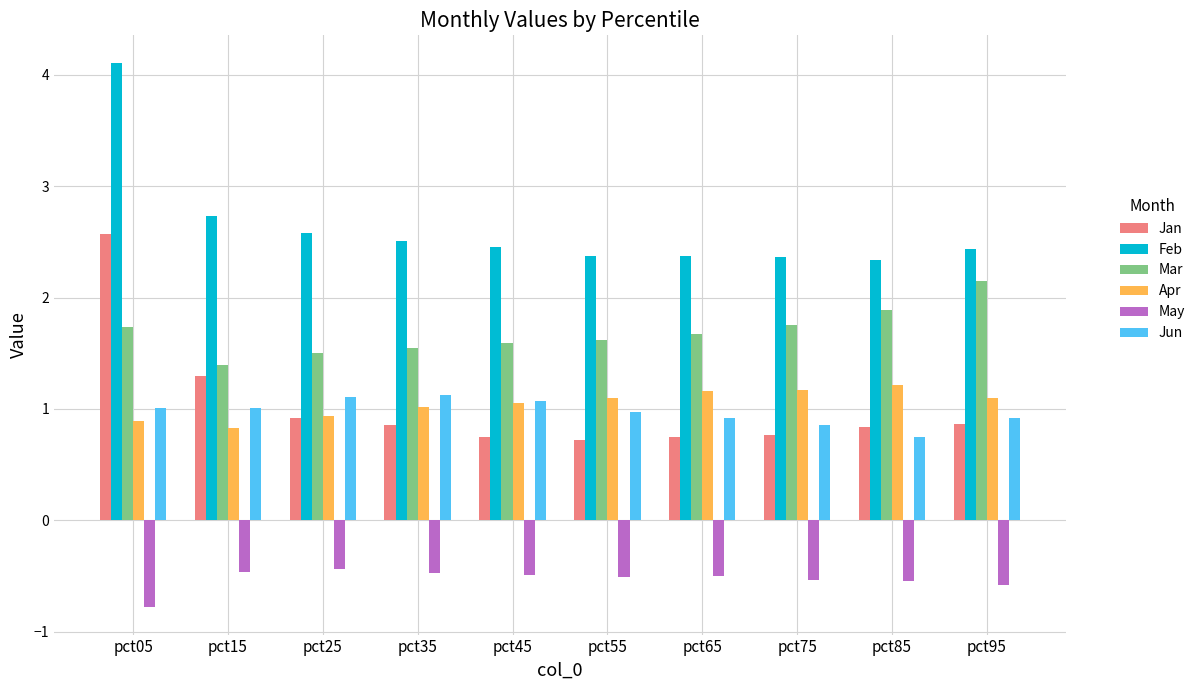

At which label is Jan closest to 1?

pct25